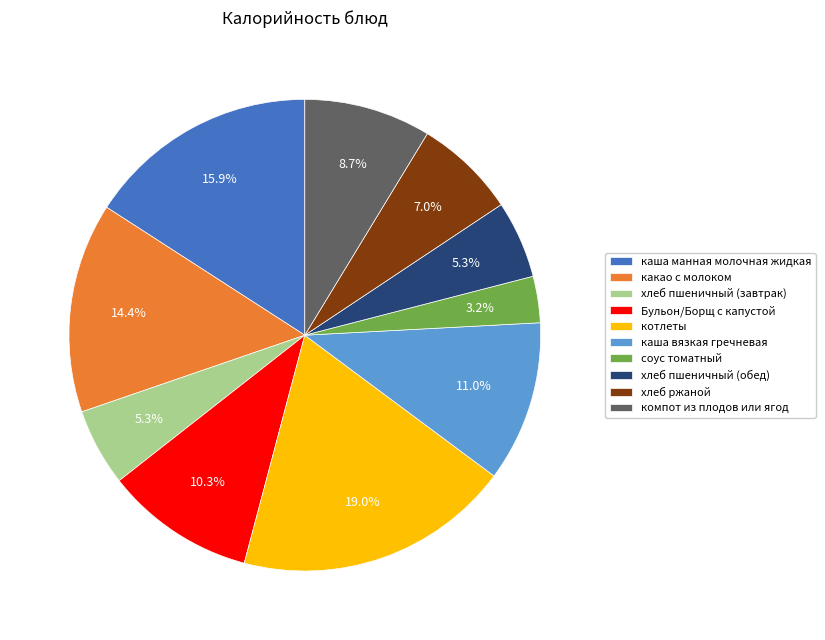

Is it true that Бульон/Борщ с капустой is 16% of the pie?

False